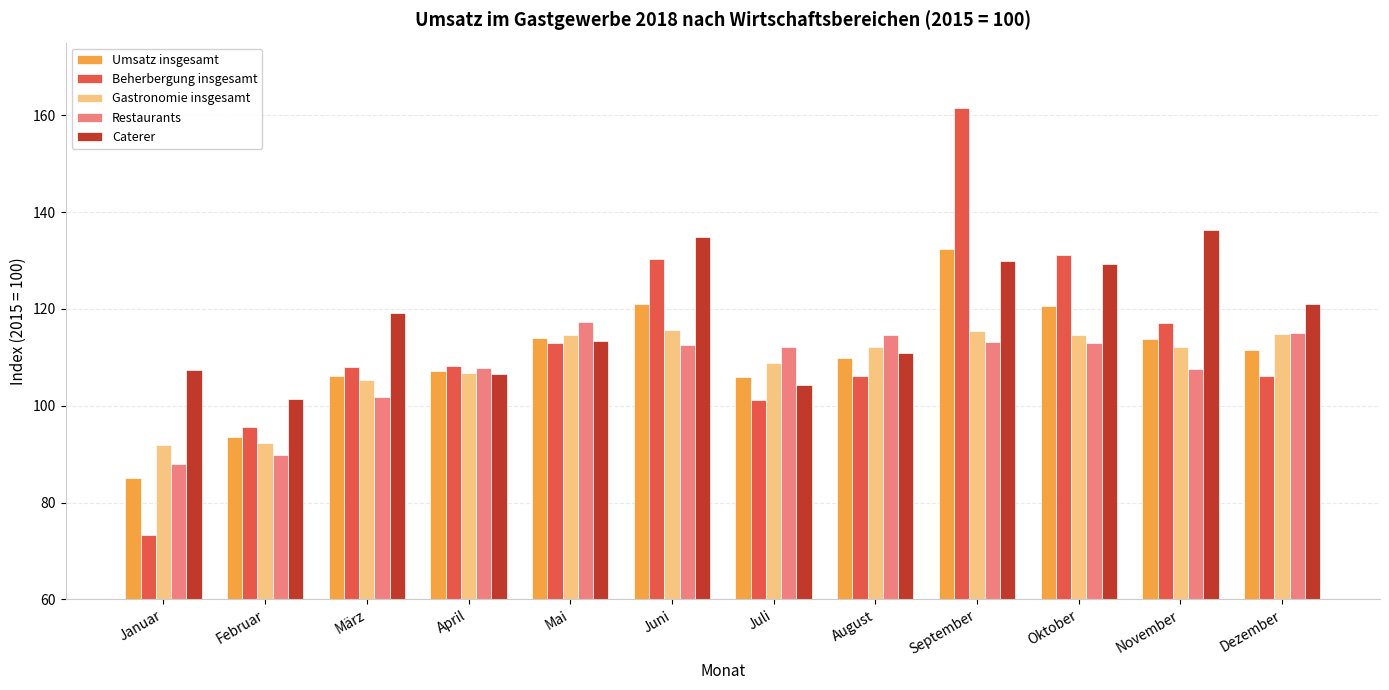

Rank the series by their maximum value, from highest to lowest.

Beherbergung insgesamt, Caterer, Umsatz insgesamt, Restaurants, Gastronomie insgesamt